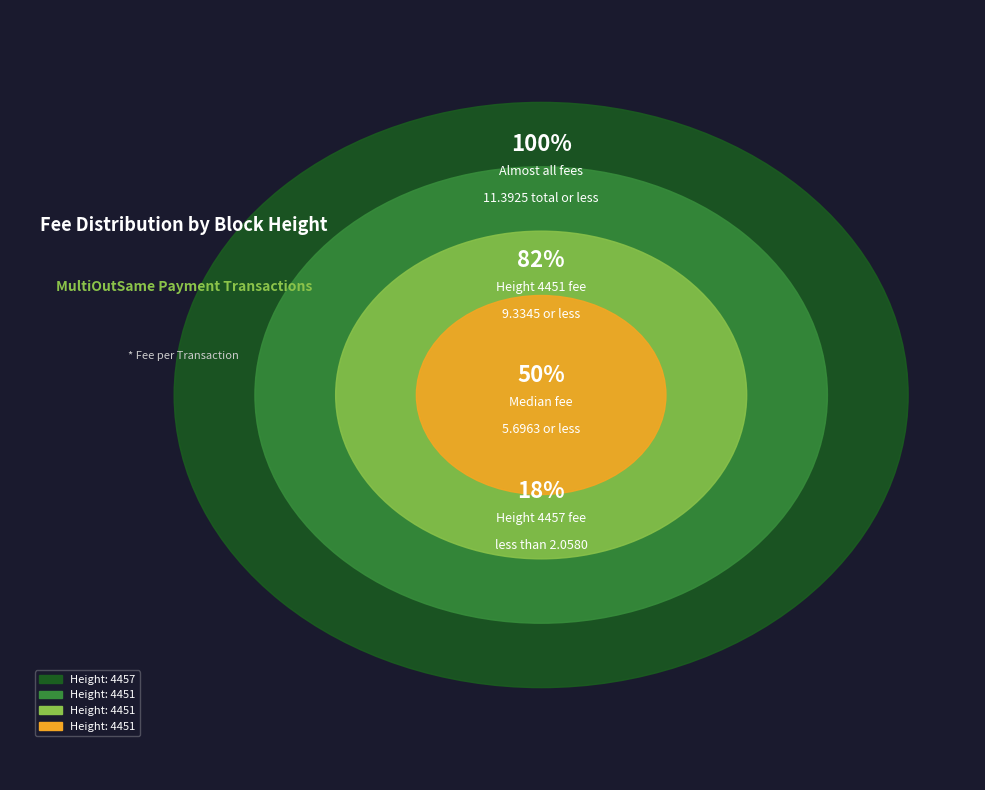

What percentage is the Height: 4457 slice, to the nearest percent?

18%